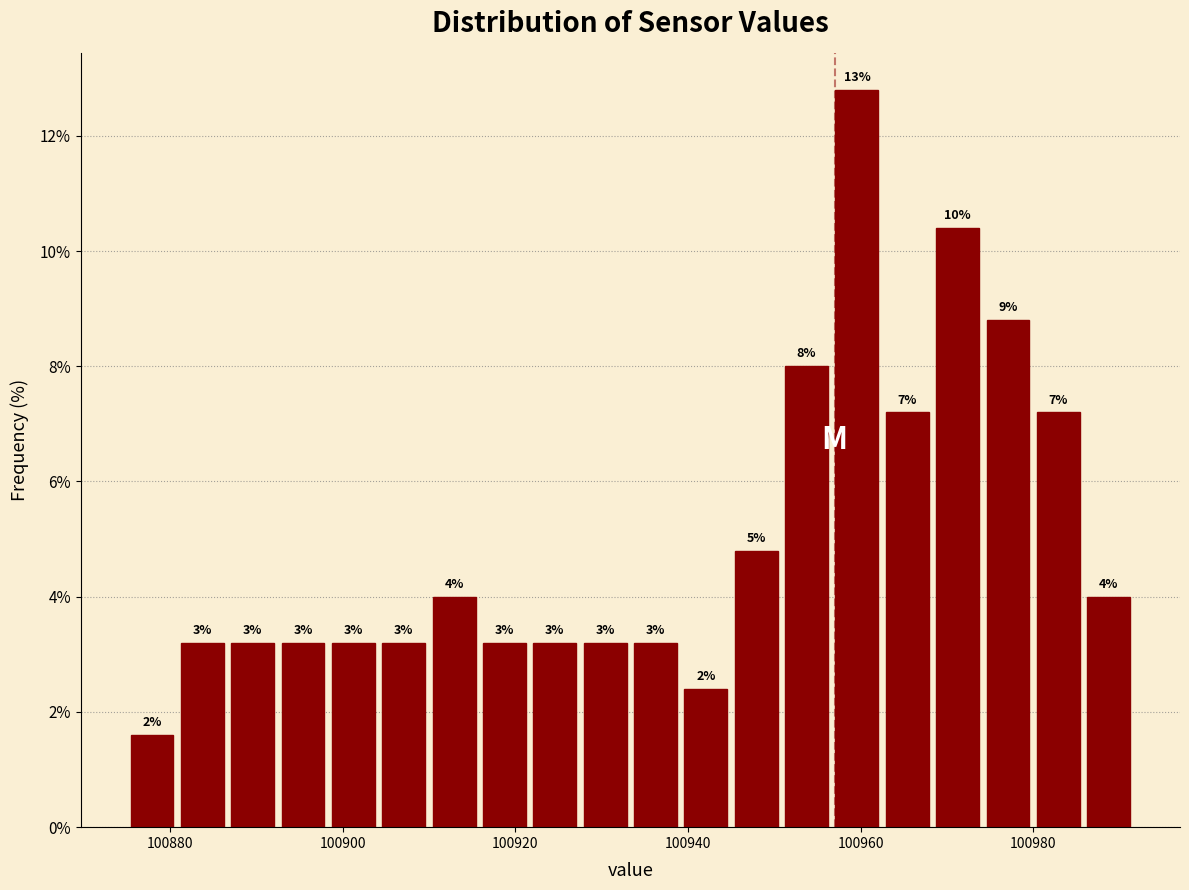

Read against the x-axis, roughly where is the centre of the tallest bar?

100960